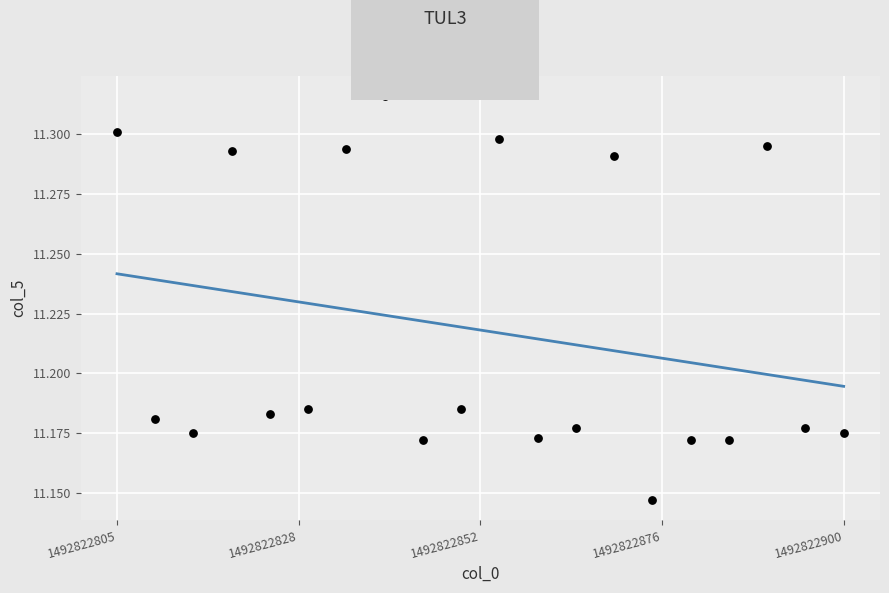

What is the range of X values (max minus min)?

95.0